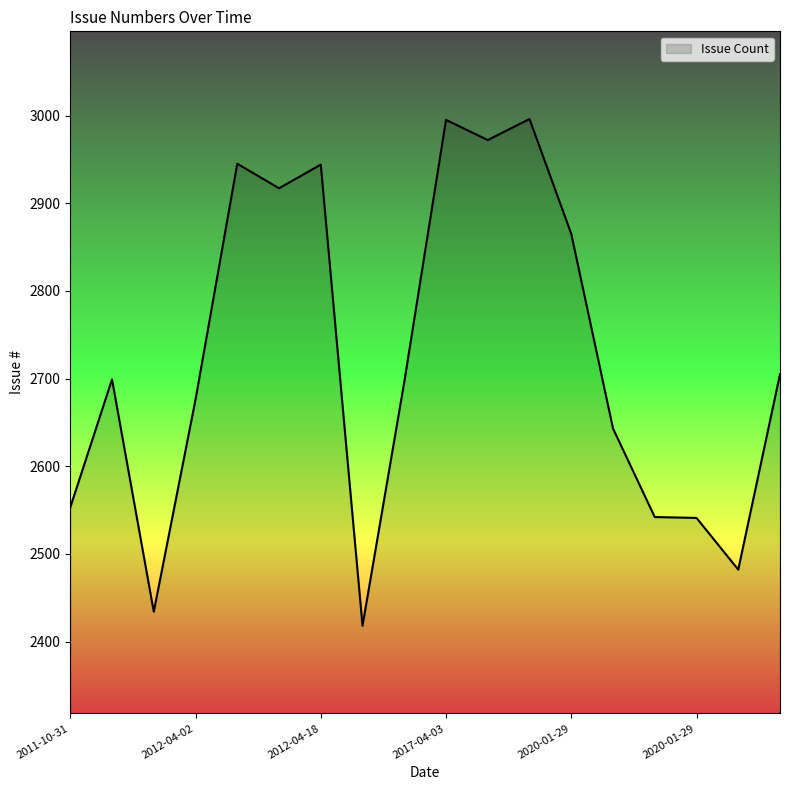

What is the greatest value displayed?

2996